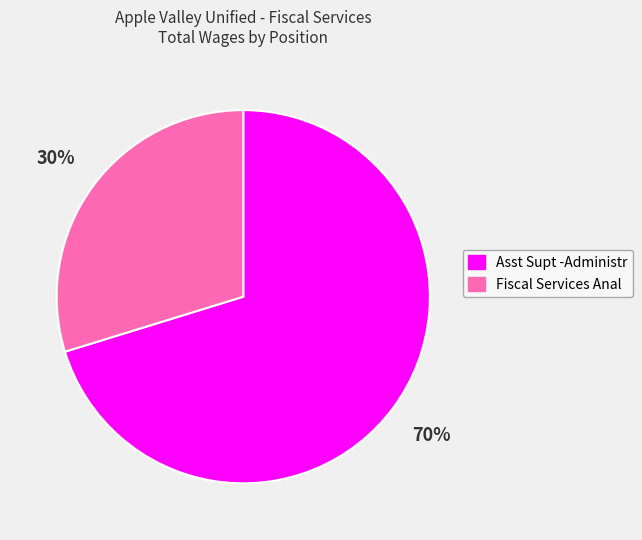

Rank the categories by value from highest to lowest.

Asst Supt -Administr, Fiscal Services Anal